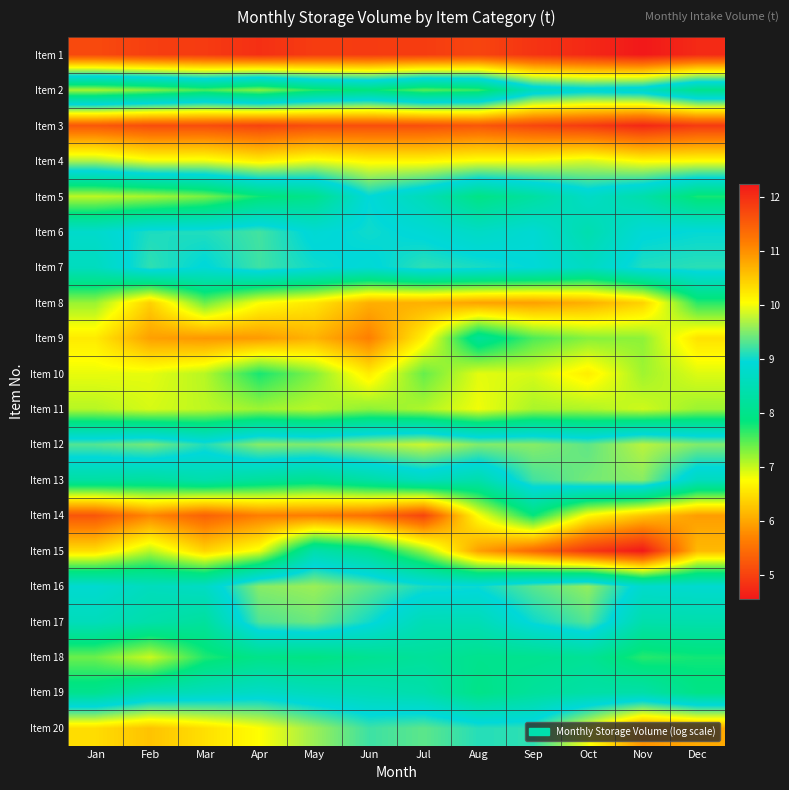

What is the greatest value displayed?

12.2